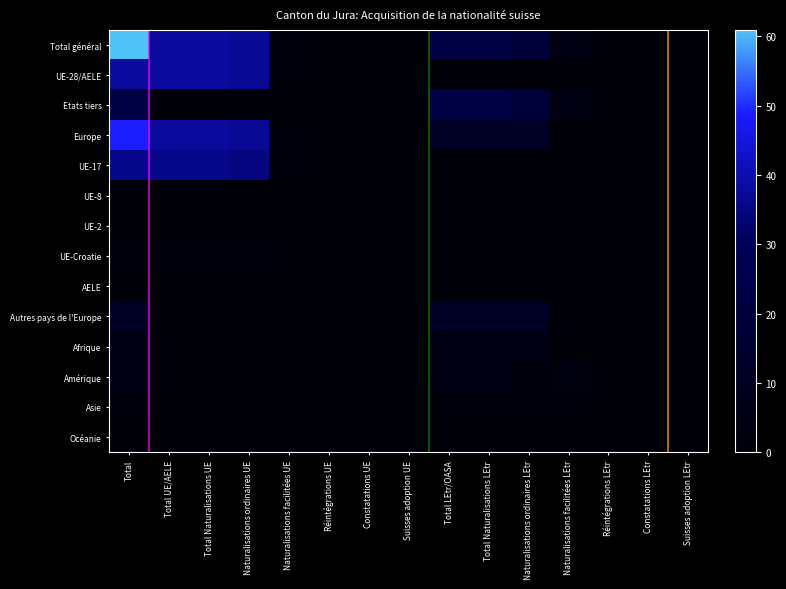

Reading left to right, list all the values displayed in this chart.

Total général: Total=61	Total UE/AELE=38	Total Naturalisations UE=38	Naturalisations ordinaires UE=37	Naturalisations facilitées UE=1	Réintégrations UE=0	Constatations UE=0	Suisses adoption UE=0	Total LEtr/OASA=23	Total Naturalisations LEtr=23	Naturalisations ordinaires LEtr=19	Naturalisations facilitées LEtr=4	Réintégrations LEtr=0	Constatations LEtr=0	Suisses adoption LEtr=0
UE-28/AELE: Total=38	Total UE/AELE=38	Total Naturalisations UE=38	Naturalisations ordinaires UE=37	Naturalisations facilitées UE=1	Réintégrations UE=0	Constatations UE=0	Suisses adoption UE=0	Total LEtr/OASA=0	Total Naturalisations LEtr=0	Naturalisations ordinaires LEtr=0	Naturalisations facilitées LEtr=0	Réintégrations LEtr=0	Constatations LEtr=0	Suisses adoption LEtr=0
Etats tiers: Total=23	Total UE/AELE=0	Total Naturalisations UE=0	Naturalisations ordinaires UE=0	Naturalisations facilitées UE=0	Réintégrations UE=0	Constatations UE=0	Suisses adoption UE=0	Total LEtr/OASA=23	Total Naturalisations LEtr=23	Naturalisations ordinaires LEtr=19	Naturalisations facilitées LEtr=4	Réintégrations LEtr=0	Constatations LEtr=0	Suisses adoption LEtr=0
Europe: Total=49	Total UE/AELE=38	Total Naturalisations UE=38	Naturalisations ordinaires UE=37	Naturalisations facilitées UE=1	Réintégrations UE=0	Constatations UE=0	Suisses adoption UE=0	Total LEtr/OASA=11	Total Naturalisations LEtr=11	Naturalisations ordinaires LEtr=11	Naturalisations facilitées LEtr=0	Réintégrations LEtr=0	Constatations LEtr=0	Suisses adoption LEtr=0
UE-17: Total=36	Total UE/AELE=36	Total Naturalisations UE=36	Naturalisations ordinaires UE=35	Naturalisations facilitées UE=1	Réintégrations UE=0	Constatations UE=0	Suisses adoption UE=0	Total LEtr/OASA=0	Total Naturalisations LEtr=0	Naturalisations ordinaires LEtr=0	Naturalisations facilitées LEtr=0	Réintégrations LEtr=0	Constatations LEtr=0	Suisses adoption LEtr=0
UE-8: Total=0	Total UE/AELE=0	Total Naturalisations UE=0	Naturalisations ordinaires UE=0	Naturalisations facilitées UE=0	Réintégrations UE=0	Constatations UE=0	Suisses adoption UE=0	Total LEtr/OASA=0	Total Naturalisations LEtr=0	Naturalisations ordinaires LEtr=0	Naturalisations facilitées LEtr=0	Réintégrations LEtr=0	Constatations LEtr=0	Suisses adoption LEtr=0
UE-2: Total=0	Total UE/AELE=0	Total Naturalisations UE=0	Naturalisations ordinaires UE=0	Naturalisations facilitées UE=0	Réintégrations UE=0	Constatations UE=0	Suisses adoption UE=0	Total LEtr/OASA=0	Total Naturalisations LEtr=0	Naturalisations ordinaires LEtr=0	Naturalisations facilitées LEtr=0	Réintégrations LEtr=0	Constatations LEtr=0	Suisses adoption LEtr=0
UE-Croatie: Total=2	Total UE/AELE=2	Total Naturalisations UE=2	Naturalisations ordinaires UE=2	Naturalisations facilitées UE=0	Réintégrations UE=0	Constatations UE=0	Suisses adoption UE=0	Total LEtr/OASA=0	Total Naturalisations LEtr=0	Naturalisations ordinaires LEtr=0	Naturalisations facilitées LEtr=0	Réintégrations LEtr=0	Constatations LEtr=0	Suisses adoption LEtr=0
AELE: Total=0	Total UE/AELE=0	Total Naturalisations UE=0	Naturalisations ordinaires UE=0	Naturalisations facilitées UE=0	Réintégrations UE=0	Constatations UE=0	Suisses adoption UE=0	Total LEtr/OASA=0	Total Naturalisations LEtr=0	Naturalisations ordinaires LEtr=0	Naturalisations facilitées LEtr=0	Réintégrations LEtr=0	Constatations LEtr=0	Suisses adoption LEtr=0
Autres pays de l'Europe: Total=11	Total UE/AELE=0	Total Naturalisations UE=0	Naturalisations ordinaires UE=0	Naturalisations facilitées UE=0	Réintégrations UE=0	Constatations UE=0	Suisses adoption UE=0	Total LEtr/OASA=11	Total Naturalisations LEtr=11	Naturalisations ordinaires LEtr=11	Naturalisations facilitées LEtr=0	Réintégrations LEtr=0	Constatations LEtr=0	Suisses adoption LEtr=0
Afrique: Total=5	Total UE/AELE=0	Total Naturalisations UE=0	Naturalisations ordinaires UE=0	Naturalisations facilitées UE=0	Réintégrations UE=0	Constatations UE=0	Suisses adoption UE=0	Total LEtr/OASA=5	Total Naturalisations LEtr=5	Naturalisations ordinaires LEtr=5	Naturalisations facilitées LEtr=0	Réintégrations LEtr=0	Constatations LEtr=0	Suisses adoption LEtr=0
Amérique: Total=5	Total UE/AELE=0	Total Naturalisations UE=0	Naturalisations ordinaires UE=0	Naturalisations facilitées UE=0	Réintégrations UE=0	Constatations UE=0	Suisses adoption UE=0	Total LEtr/OASA=5	Total Naturalisations LEtr=5	Naturalisations ordinaires LEtr=2	Naturalisations facilitées LEtr=3	Réintégrations LEtr=0	Constatations LEtr=0	Suisses adoption LEtr=0
Asie: Total=2	Total UE/AELE=0	Total Naturalisations UE=0	Naturalisations ordinaires UE=0	Naturalisations facilitées UE=0	Réintégrations UE=0	Constatations UE=0	Suisses adoption UE=0	Total LEtr/OASA=2	Total Naturalisations LEtr=2	Naturalisations ordinaires LEtr=1	Naturalisations facilitées LEtr=1	Réintégrations LEtr=0	Constatations LEtr=0	Suisses adoption LEtr=0
Océanie: Total=0	Total UE/AELE=0	Total Naturalisations UE=0	Naturalisations ordinaires UE=0	Naturalisations facilitées UE=0	Réintégrations UE=0	Constatations UE=0	Suisses adoption UE=0	Total LEtr/OASA=0	Total Naturalisations LEtr=0	Naturalisations ordinaires LEtr=0	Naturalisations facilitées LEtr=0	Réintégrations LEtr=0	Constatations LEtr=0	Suisses adoption LEtr=0